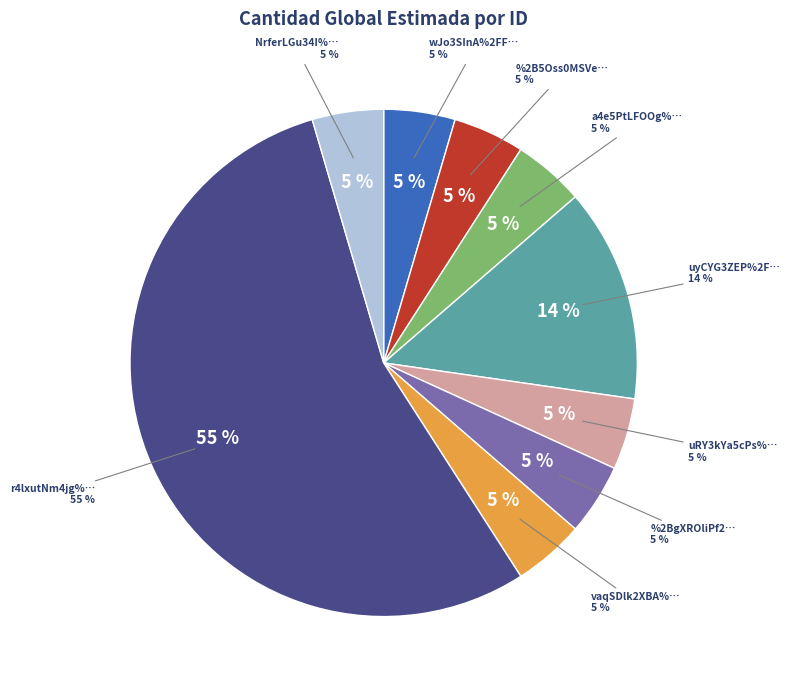

To the nearest percent, what portion does NrferLGu34I%3D represent?

5%